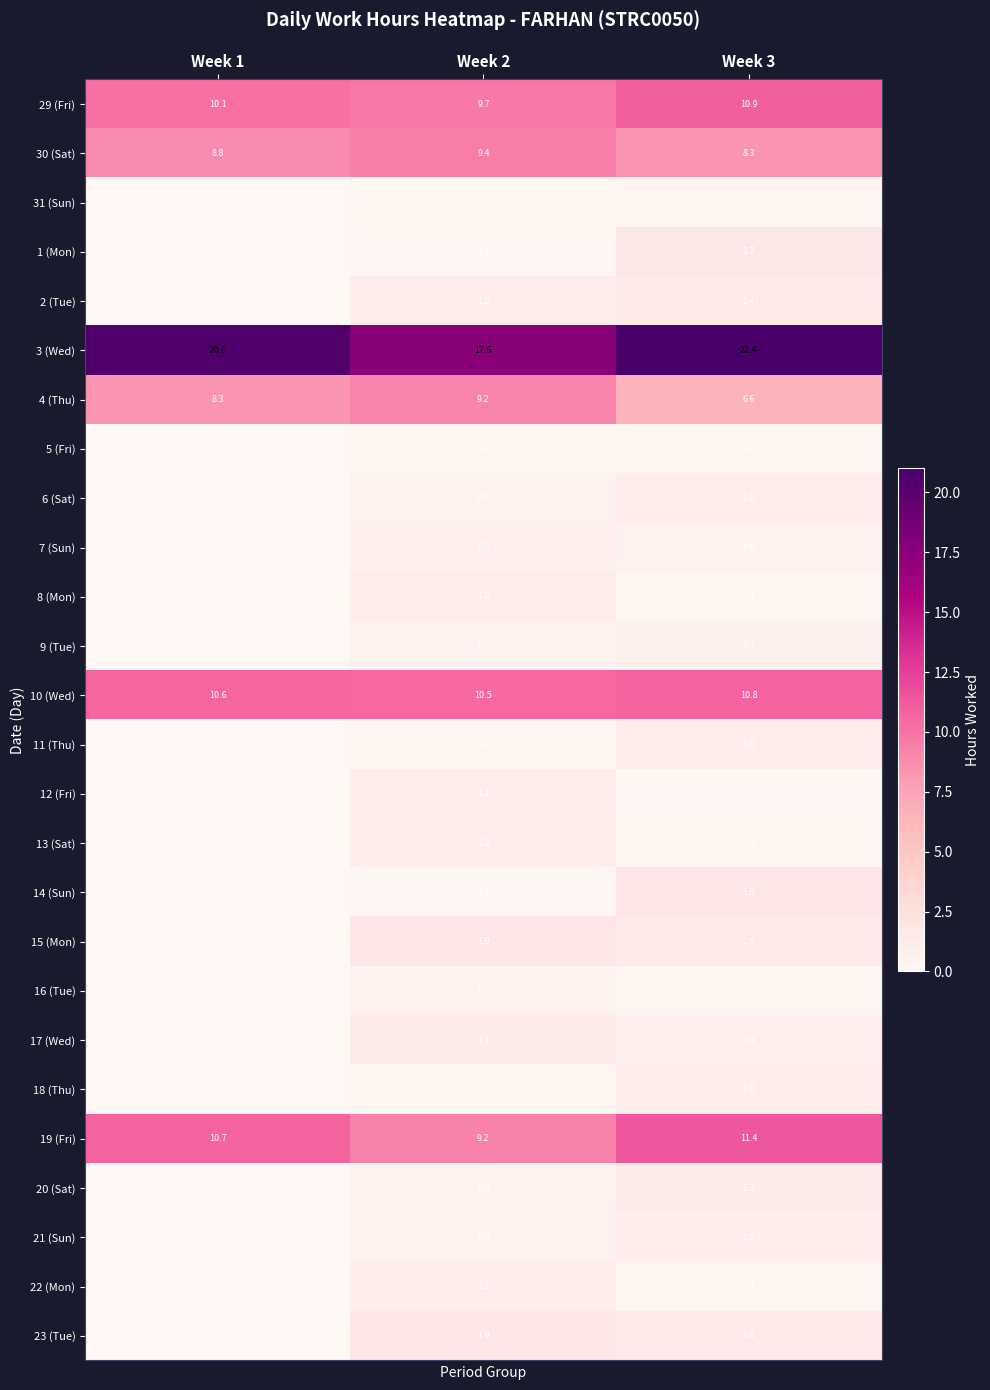

What is the sum of all 4 (Thu) values?

24.1